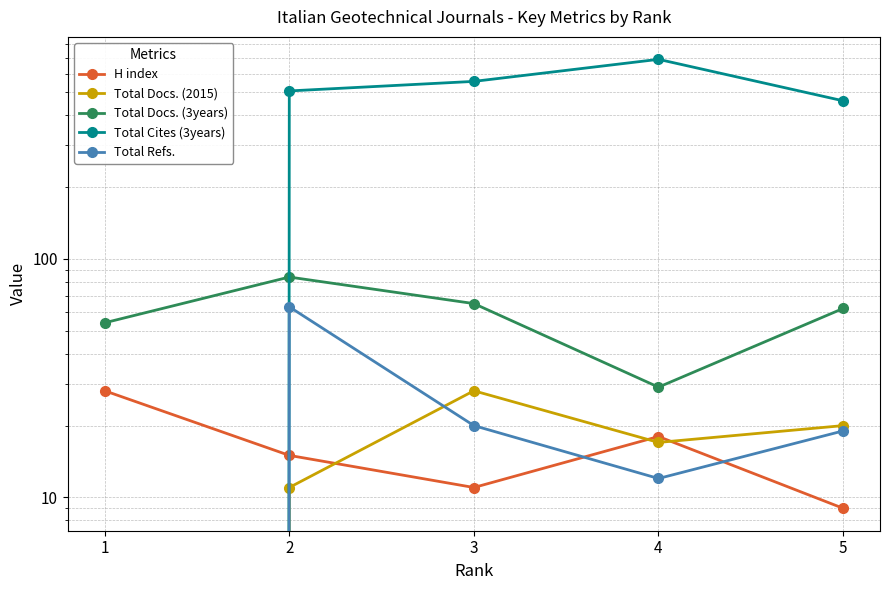

Count the H index values in the range 11 to 18.

3